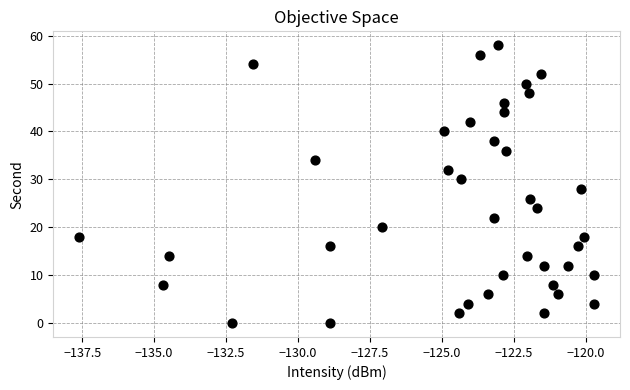

What is the range of Y values (max minus min)?

58